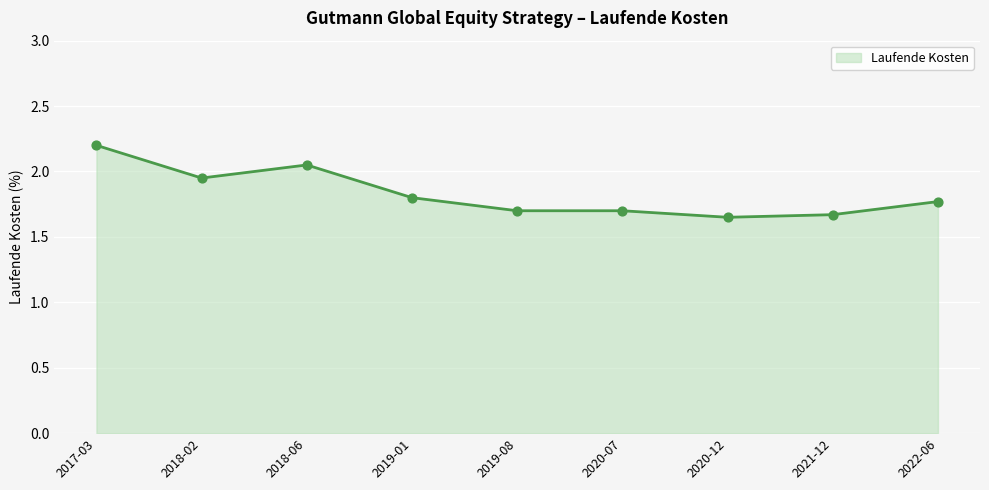

What is the change in value from 2018-02 to 2020-12?

-0.3